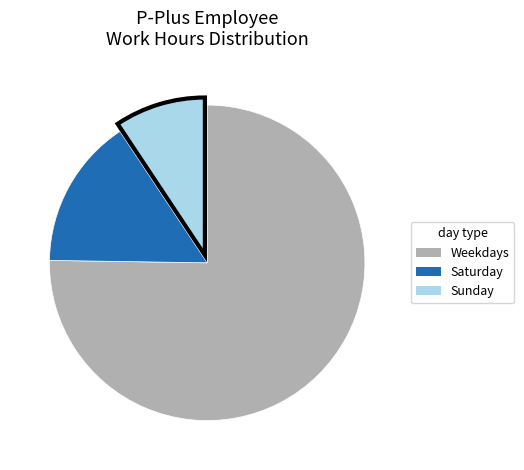

Count the number of slices in the pie.

3